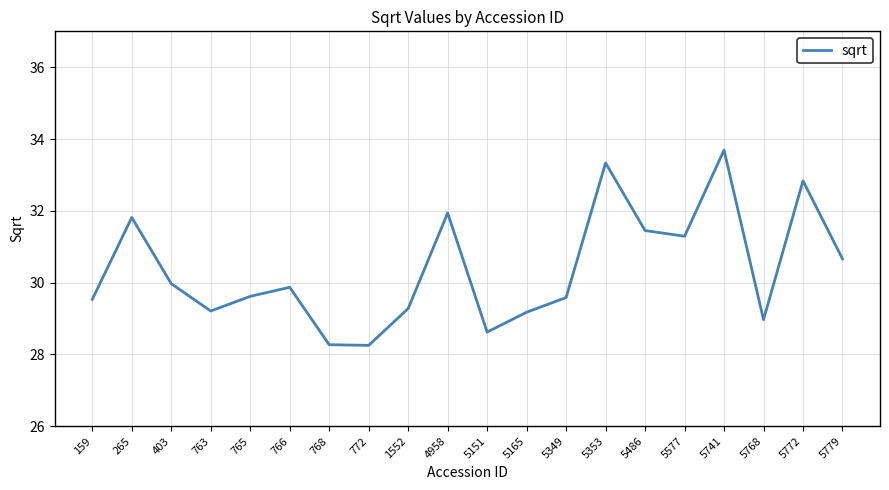

What is the change in value from 5577 to 5741?

+2.4